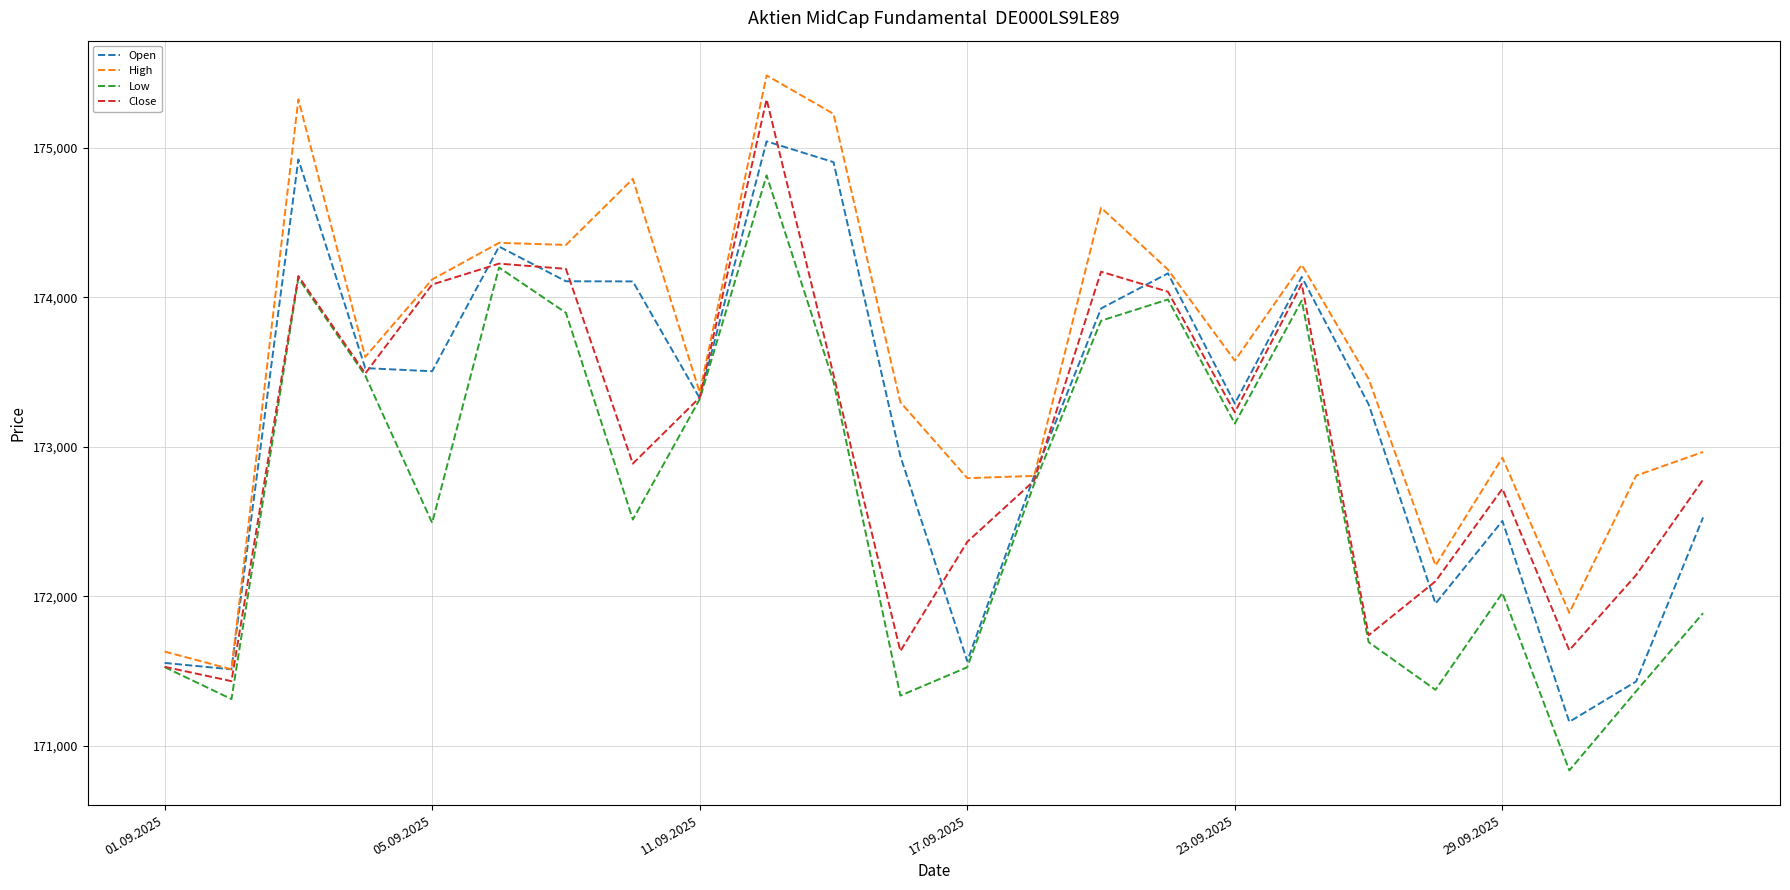

Does the chart display data point markers on the line(s)?

No